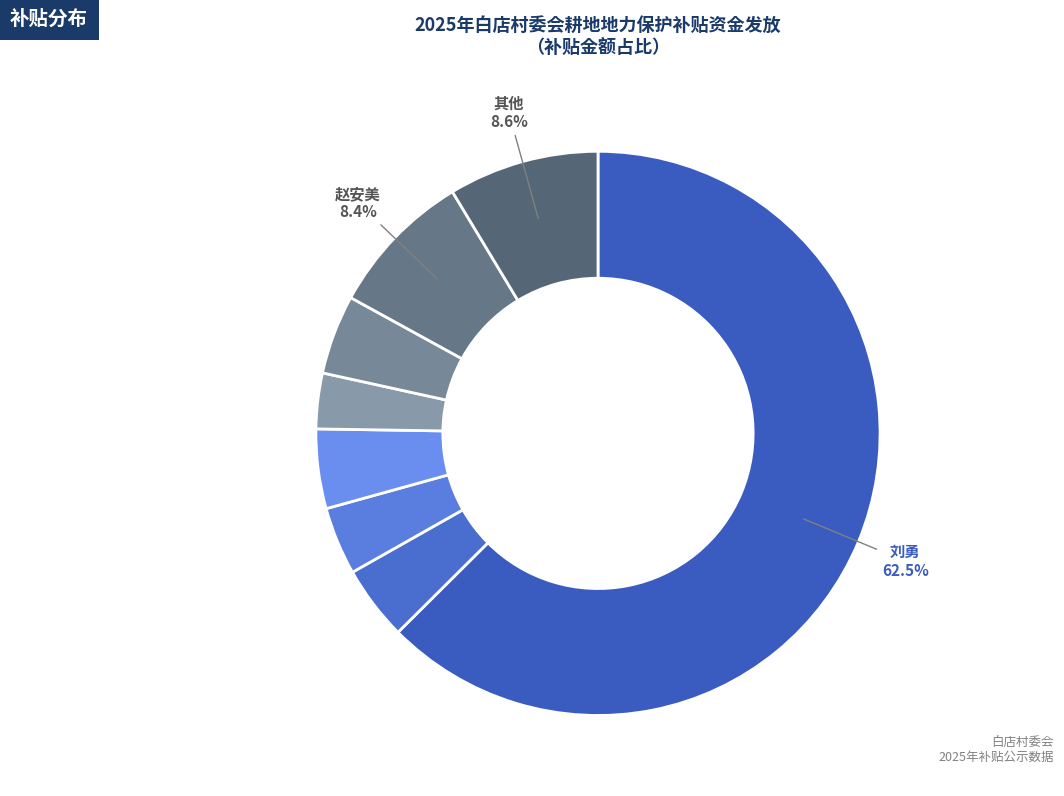

Count the number of slices in the pie.

8